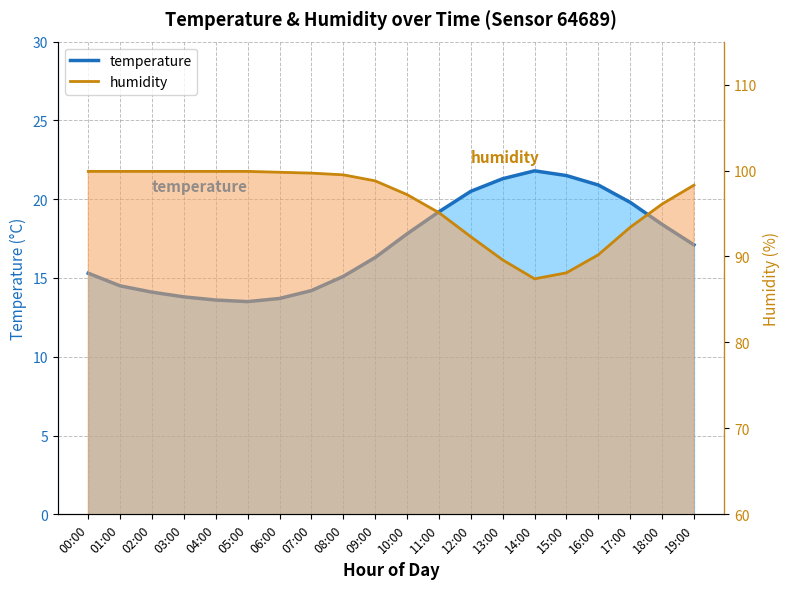

The temperature series shows 9.8 at 01:00. True or false?

False